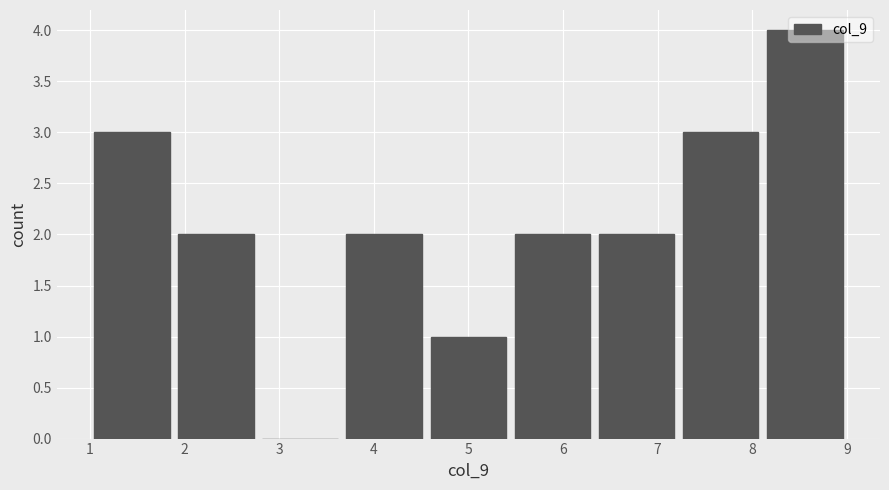

Reading left to right, list every bar in this chart as the range it spans on the x-axis followed by its height. Neither the bar edges nor the heights are printed on the chart, so give them approximately, as read against the axes.

1.0 to 1.9: 3
1.9 to 2.8: 2
2.8 to 3.7: 0
3.7 to 4.6: 2
4.6 to 5.4: 1
5.4 to 6.3: 2
6.3 to 7.2: 2
7.2 to 8.1: 3
8.1 to 9.0: 4